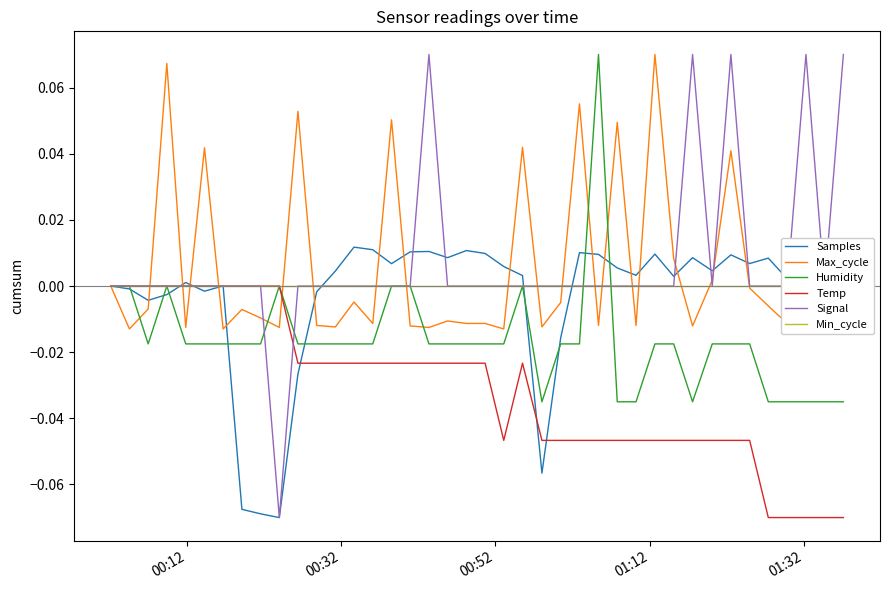

Rank the series by their maximum value, from lowest to highest.

Temp, Min_cycle, Samples, Max_cycle, Humidity, Signal